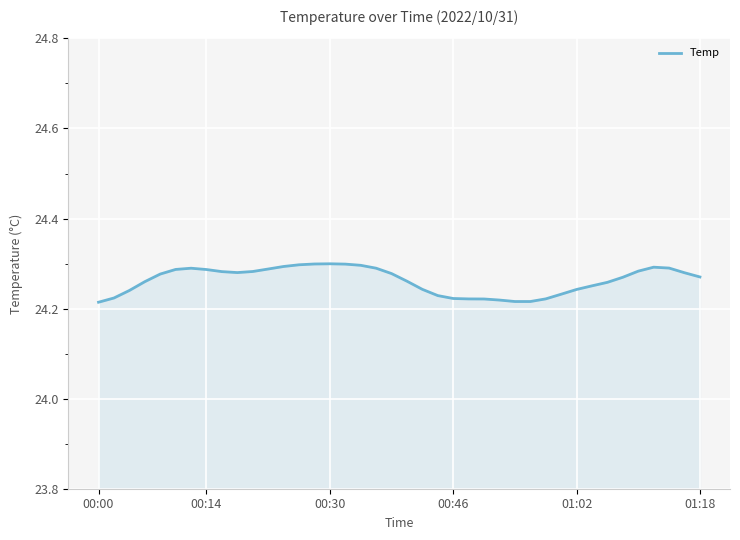

Where is the data nearest to the value 24?

00:00